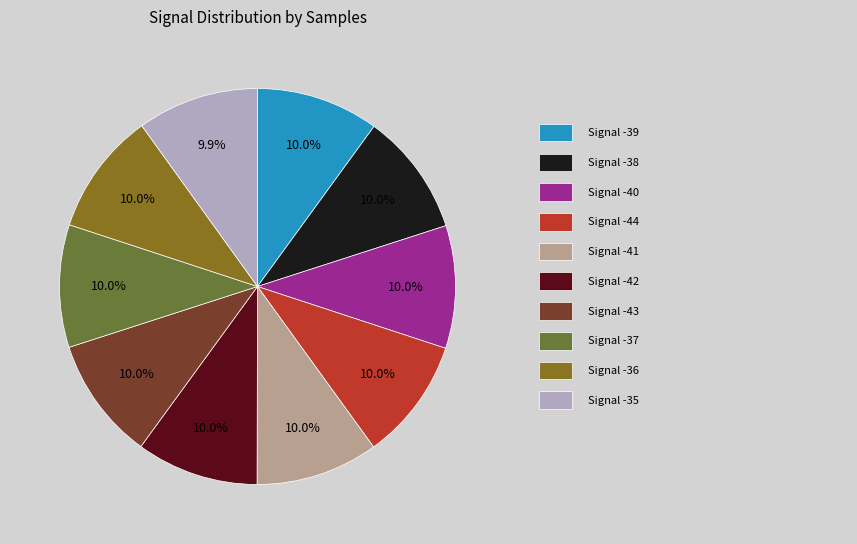

Is there a majority slice in this chart?

No